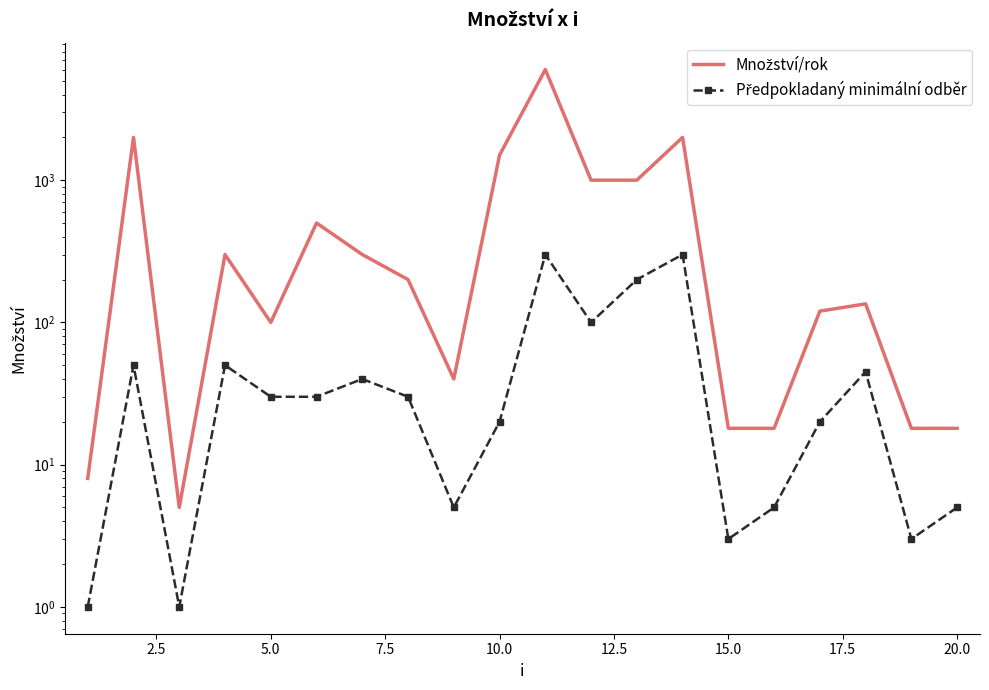

What is the approximate value of Předpokladaný minimální odběr at 20.0, to the nearest 5?

5